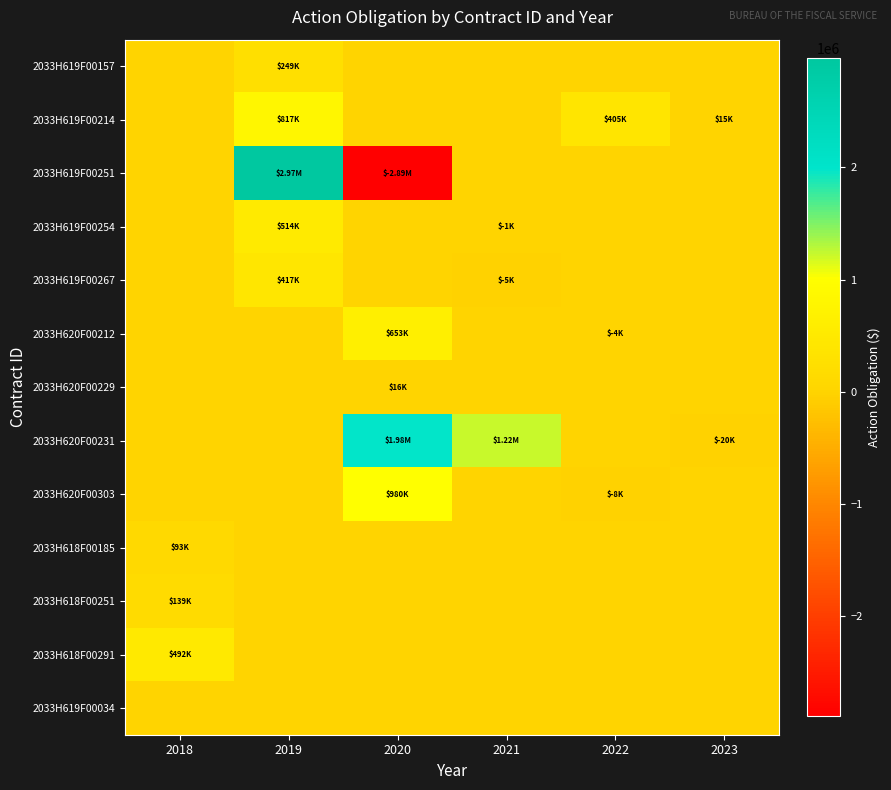

Count the number of data series in this chart.

13